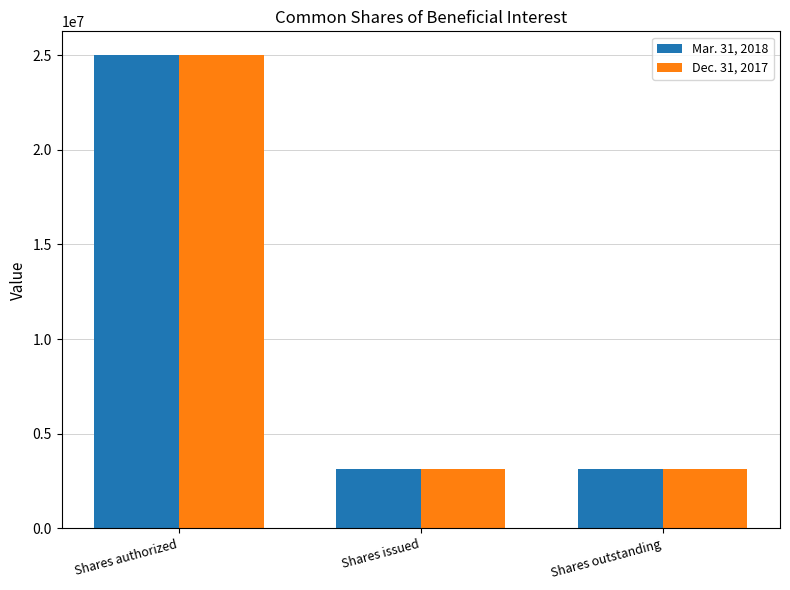

What is the difference between the Dec. 31, 2017 values at Shares outstanding and Shares authorized?

21873561